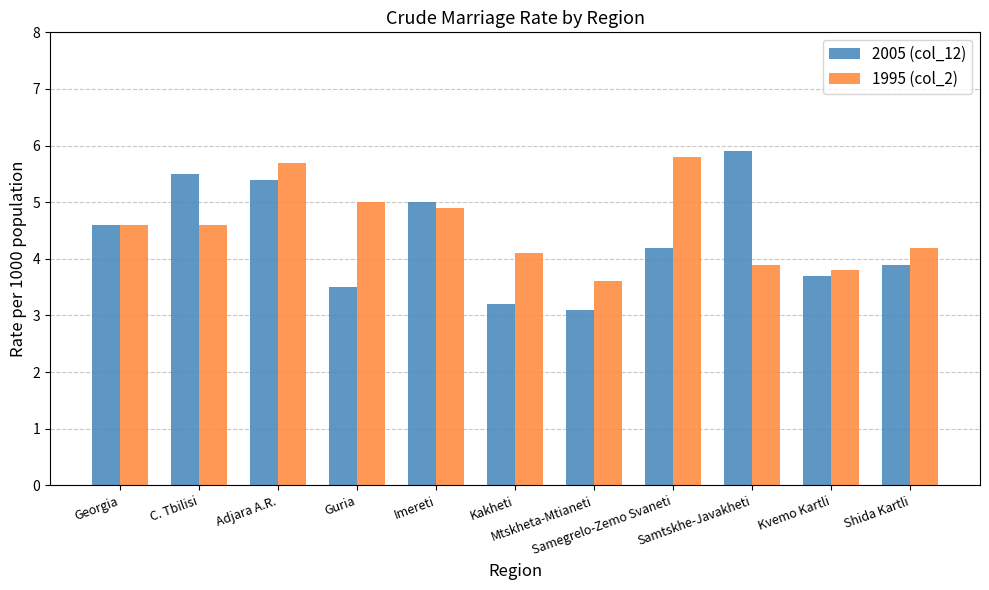

Which series has the largest total across all categories?

1995 (col_2)